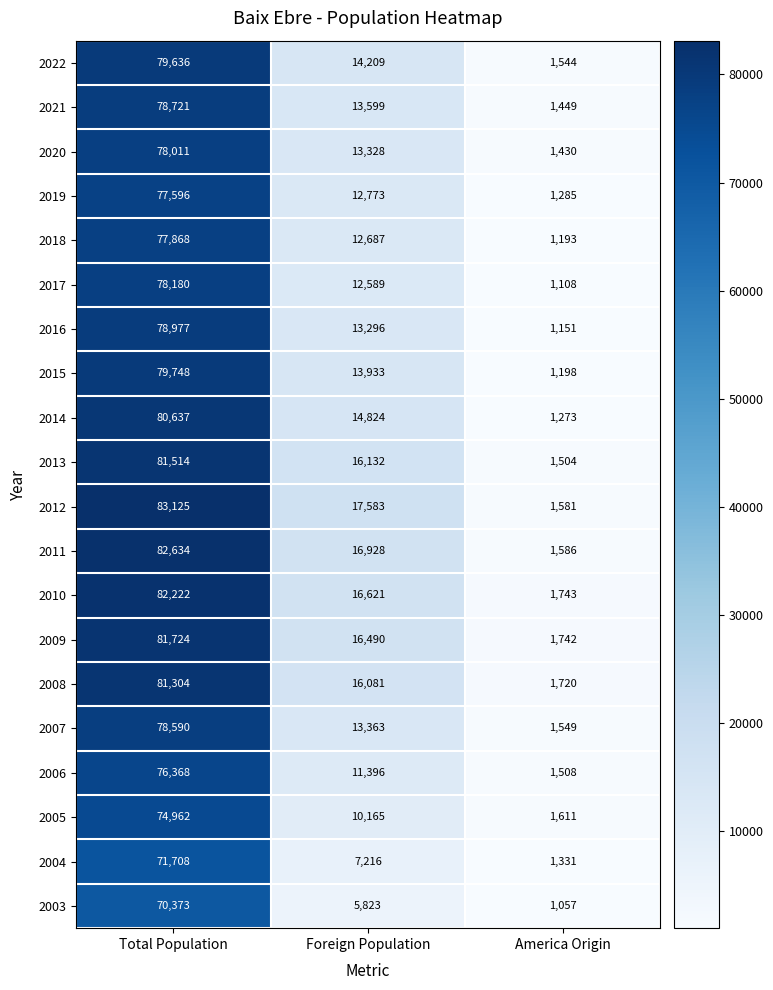

Which category has the highest value across all series?

Total Population